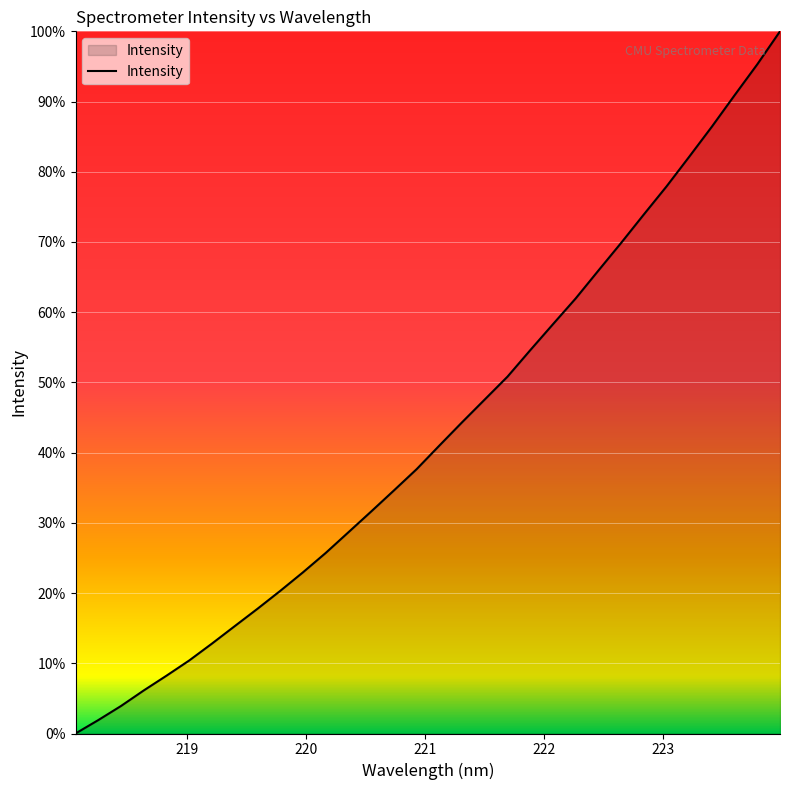

How many categories are shown in the chart?

32